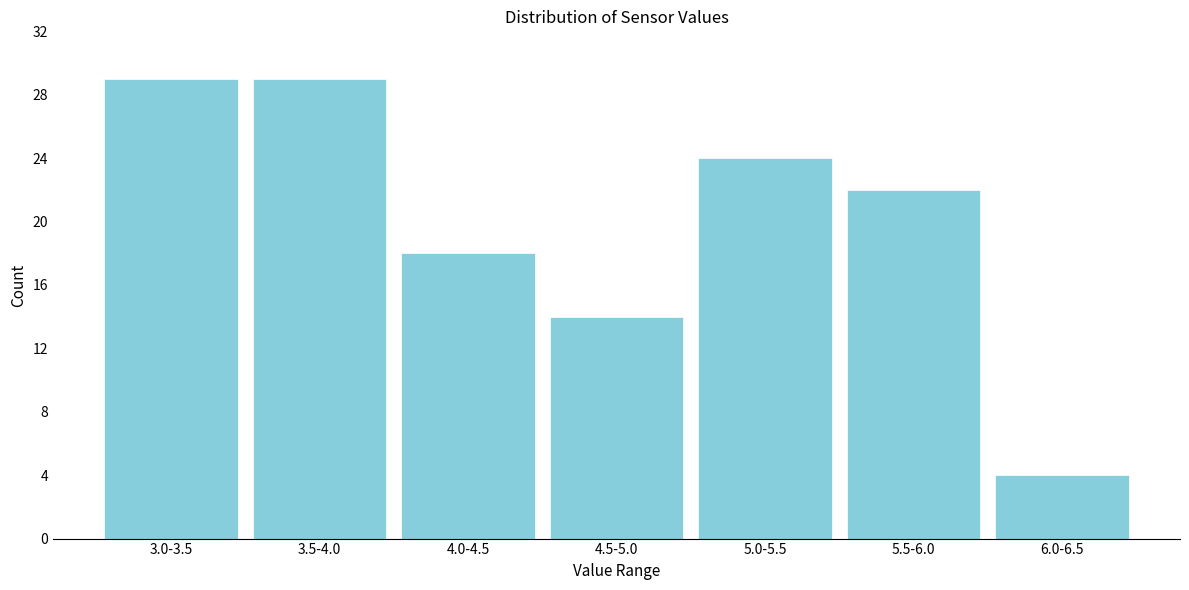

Reading right to left, what are all the values shown in this chart?

6.0-6.5=4	5.5-6.0=22	5.0-5.5=24	4.5-5.0=14	4.0-4.5=18	3.5-4.0=29	3.0-3.5=29